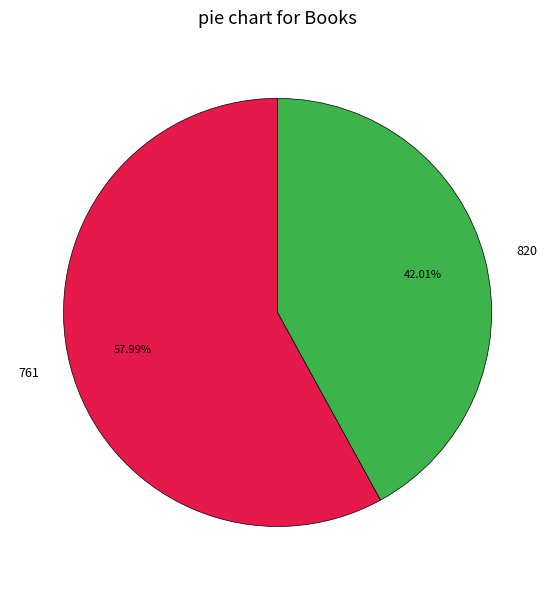

How many segments does this pie chart have?

2